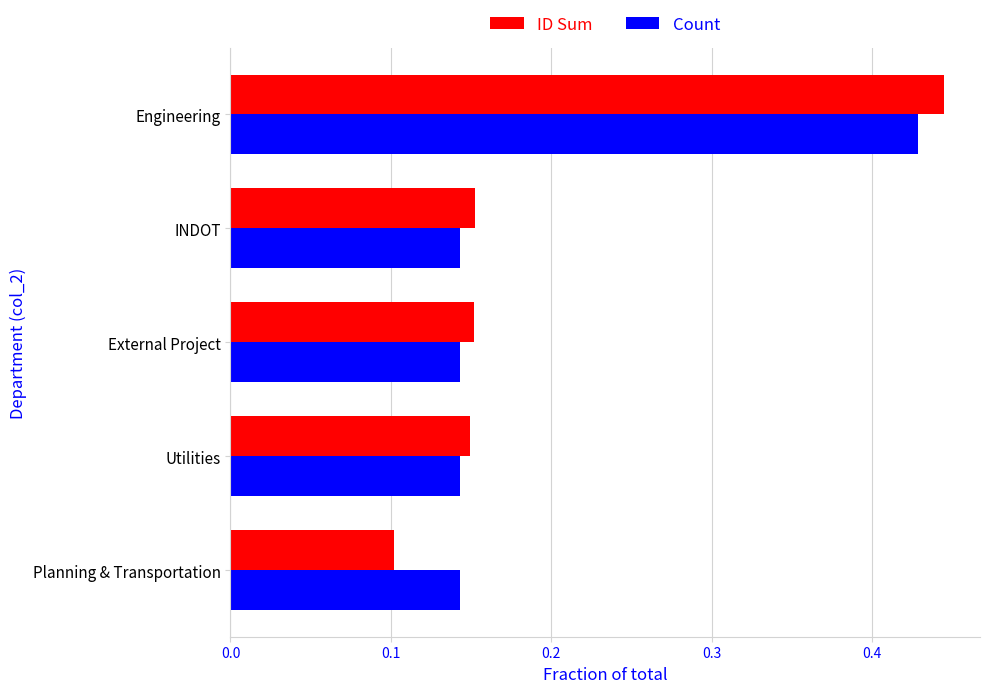

Count the Count values in the range 0 to 1.

5